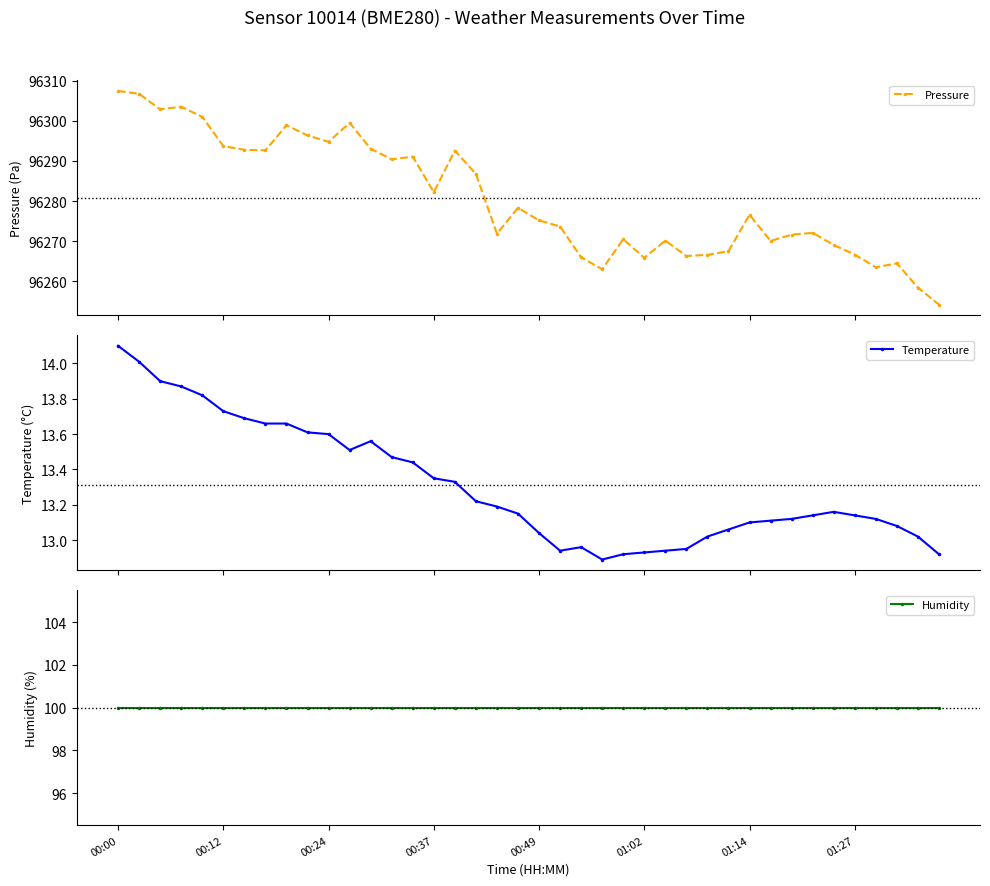

At which label does Pressure reach its peak?

00:00